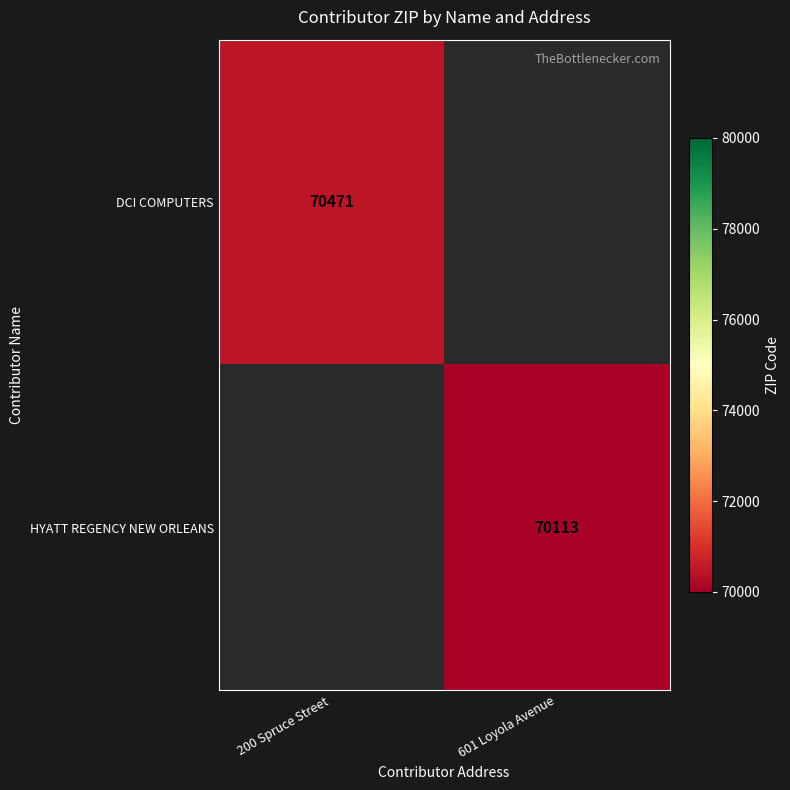

Is it true that DCI COMPUTERS equals 21086 at 200 Spruce Street?

False